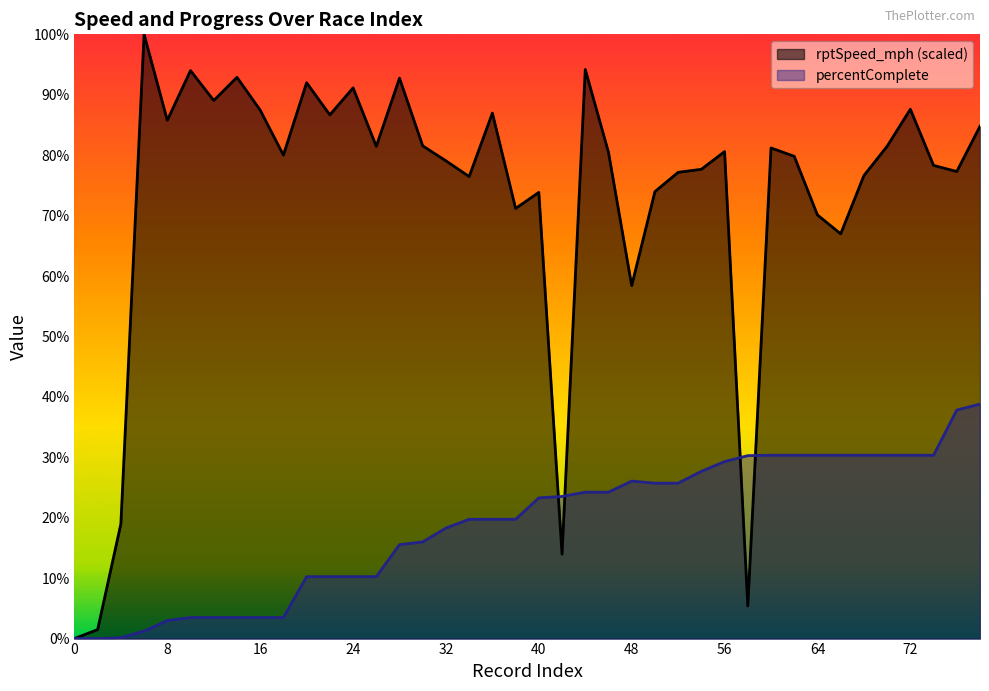

Rank the categories by rptSpeed_mph value from highest to lowest.

6, 44, 10, 14, 28, 20, 24, 12, 72, 16, 36, 22, 8, 78, 30, 70, 26, 60, 56, 46, 18, 62, 32, 74, 54, 76, 52, 68, 34, 50, 40, 38, 64, 66, 48, 4, 42, 58, 2, 0